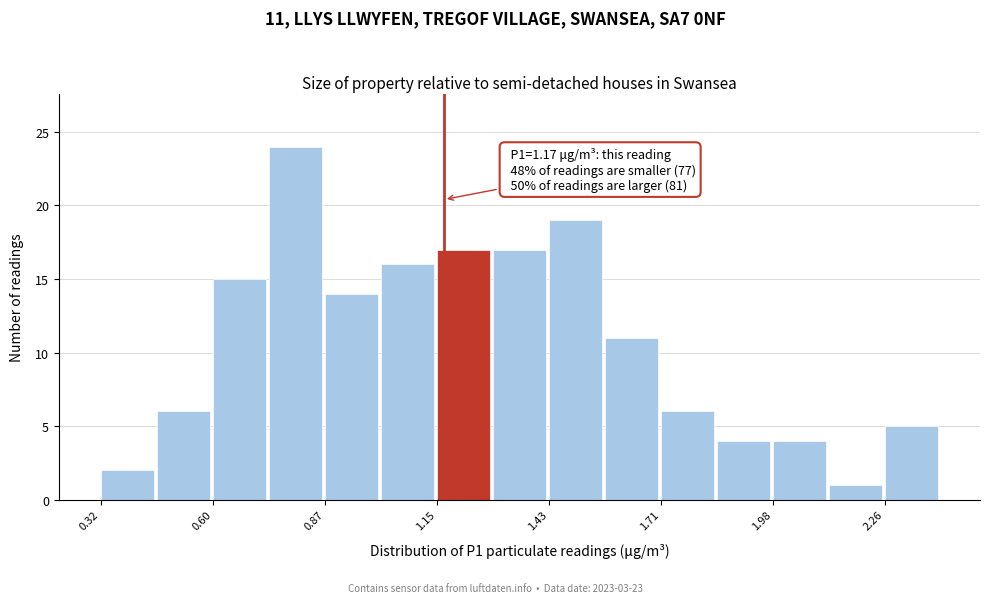

Read against the x-axis, roughly where is the centre of the tallest bar?

0.80